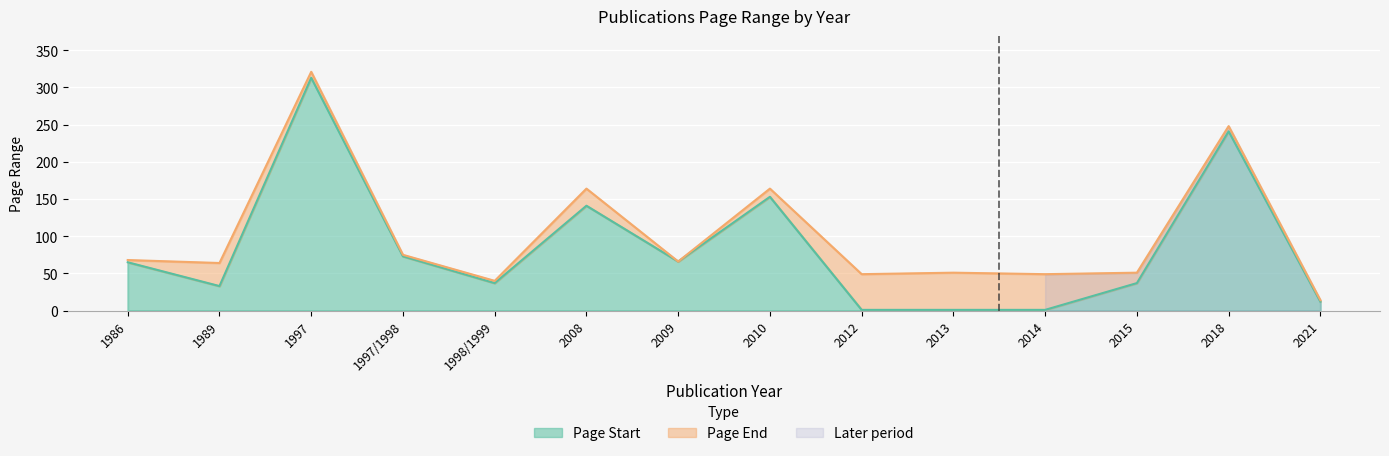

True or false: Page Start and Page End intersect in this chart.

False